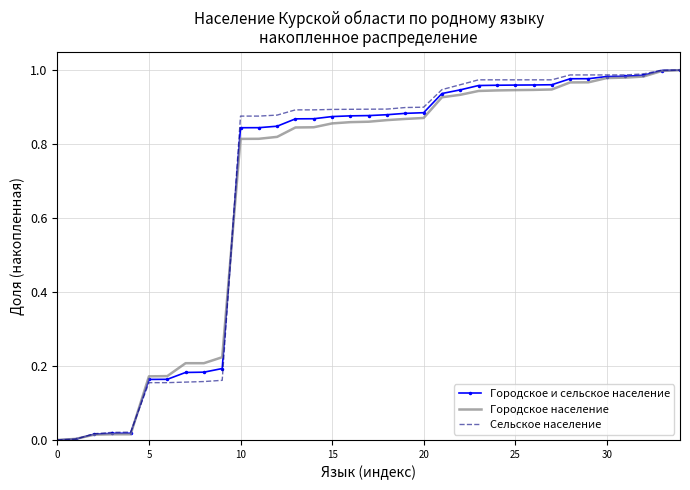

What are all the series names shown in the legend?

Городское и сельское население, Городское население, Сельское население